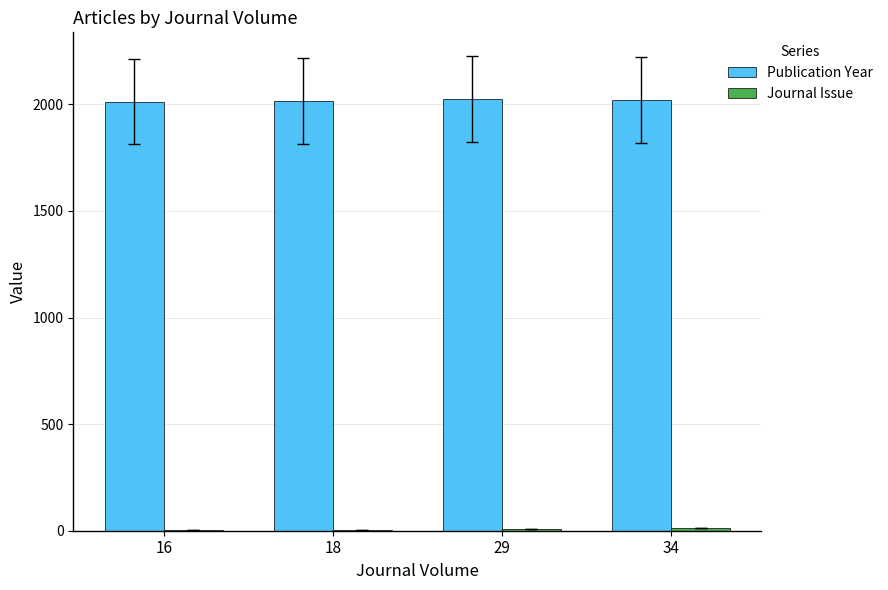

Which series has the largest total across all categories?

Publication Year